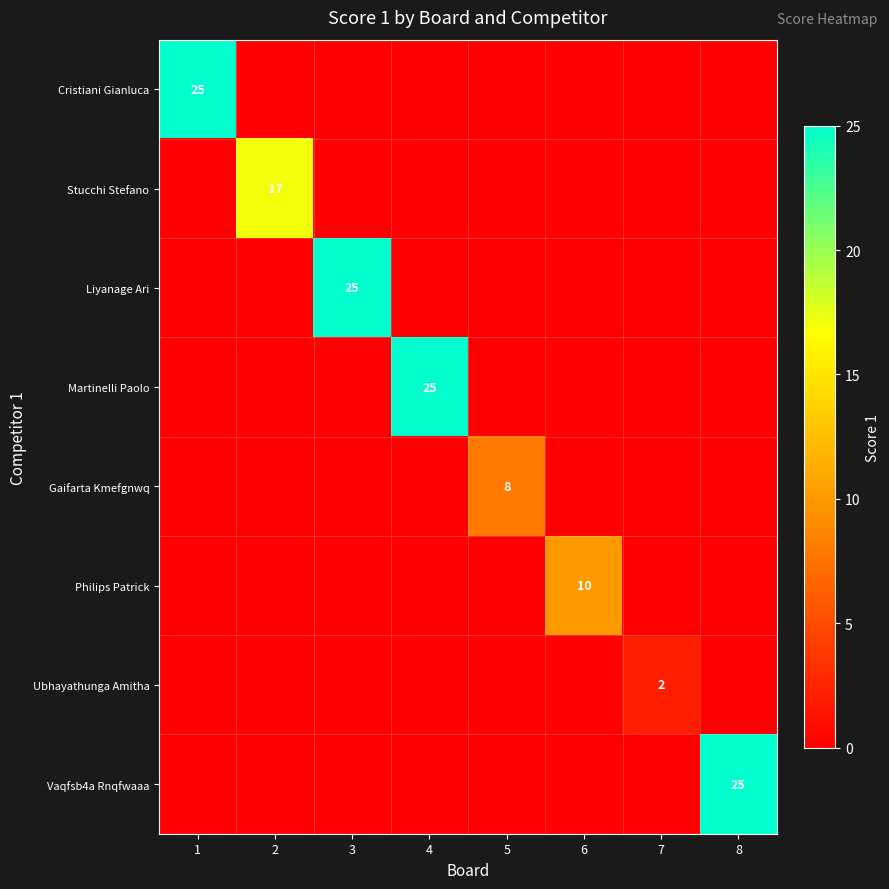

True or false: Gaifarta Kmefgnwq has a value of 8 at 5.

True